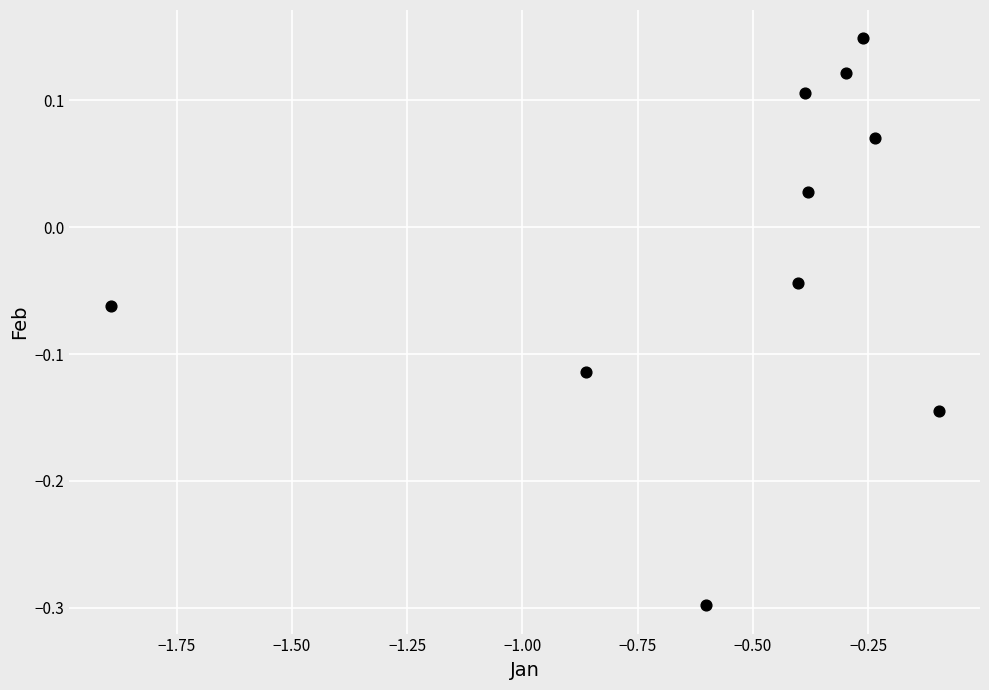

What is the average X value?

-0.5